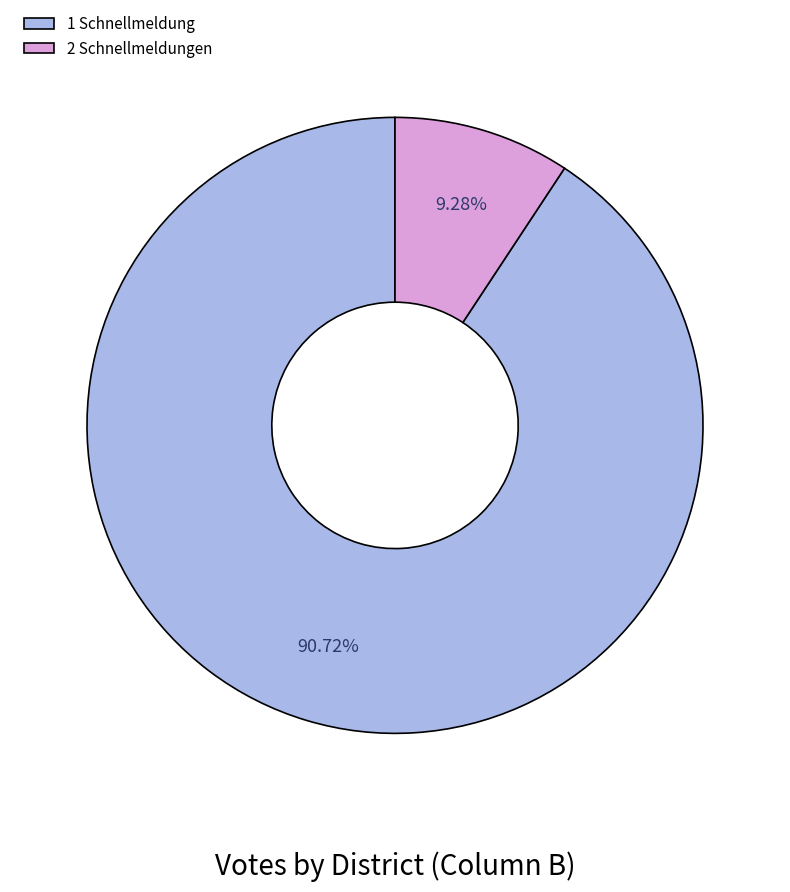

Is there a majority slice in this chart?

Yes